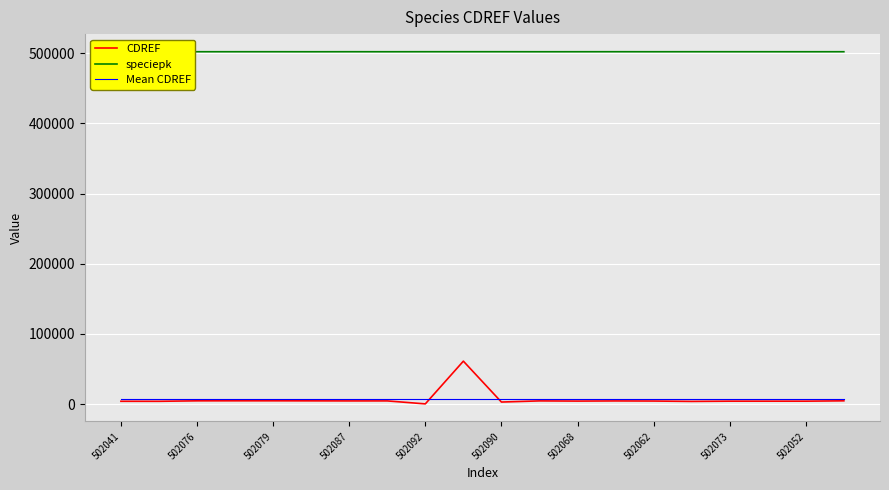

The Mean CDREF series shows 6906.1 at 502068. True or false?

True